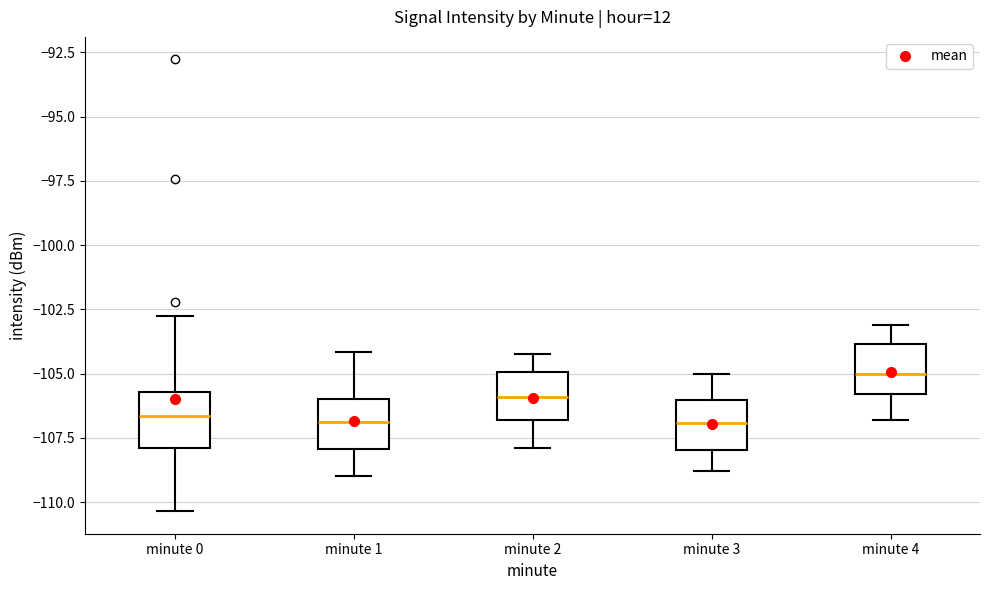

Reading left to right, transcribe this box plot: for each box, give where its median line is, the range the box spans, and where its two whiskers end, as read against the y-axis. The values are not printed on the chart, so give them approximately, as read against the axis.

minute 0: median -106.5, box -108.0 to -105.5, whiskers -110.5 to -102.5
minute 1: median -107.0, box -108.0 to -106.0, whiskers -109.0 to -104.0
minute 2: median -106.0, box -107.0 to -105.0, whiskers -108.0 to -104.0
minute 3: median -107.0, box -108.0 to -106.0, whiskers -109.0 to -105.0
minute 4: median -105.0, box -106.0 to -104.0, whiskers -107.0 to -103.0